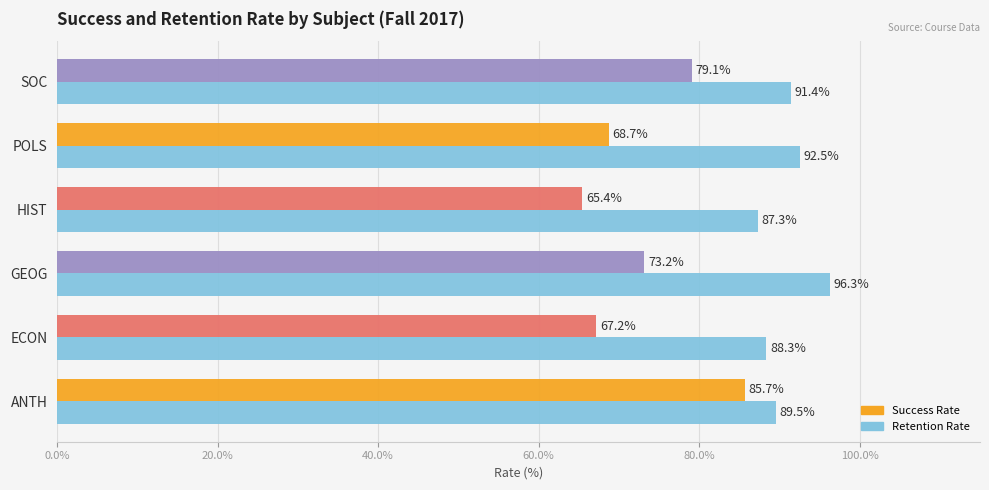

Which series has the largest total across all categories?

Retention Rate